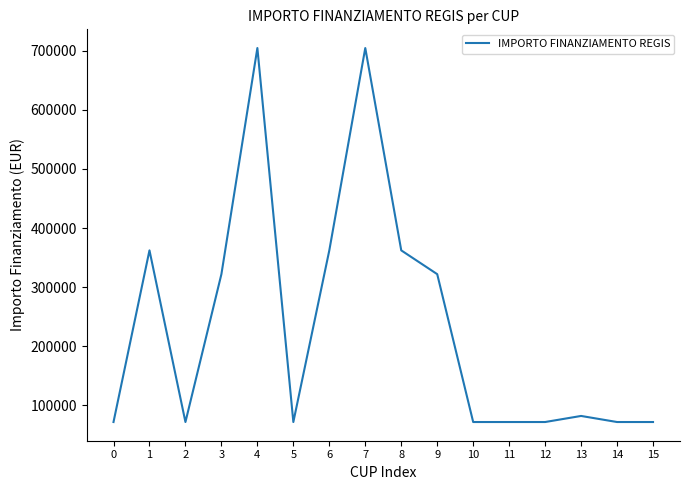

What is the greatest value displayed?

704421.9